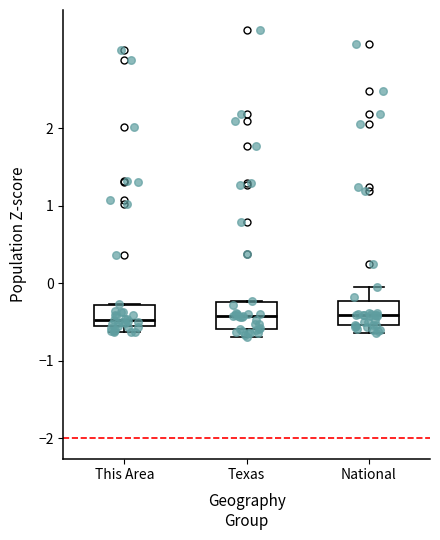

Reading left to right, transcribe this box plot: for each box, give where its median line is, the range the box spans, and where its two whiskers end, as read against the y-axis. The values are not printed on the chart, so give them approximately, as read against the axis.

This Area: median -0.5, box -0.6 to -0.3, whiskers -0.6 (just below the box's lower edge) to -0.3
Texas: median -0.4, box -0.6 to -0.2, whiskers -0.7 to -0.2
National: median -0.4, box -0.5 to -0.2, whiskers -0.6 to 0.0